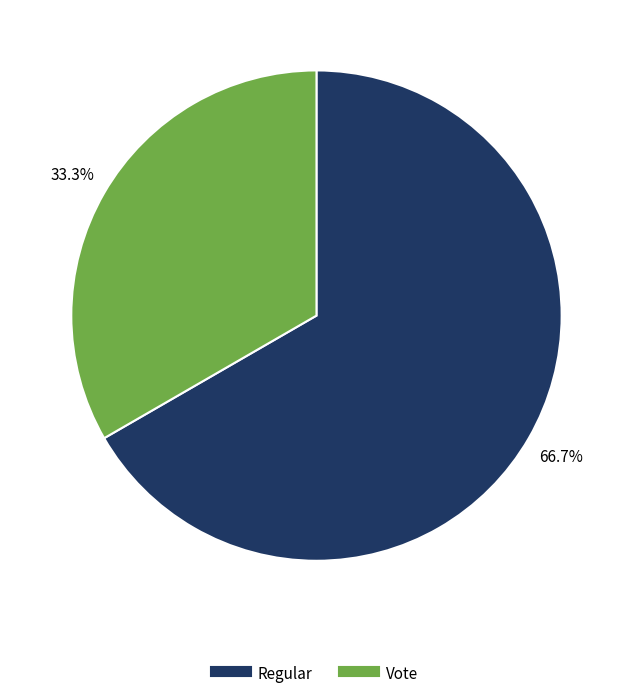

True or false: Vote accounts for 33% of the total.

True